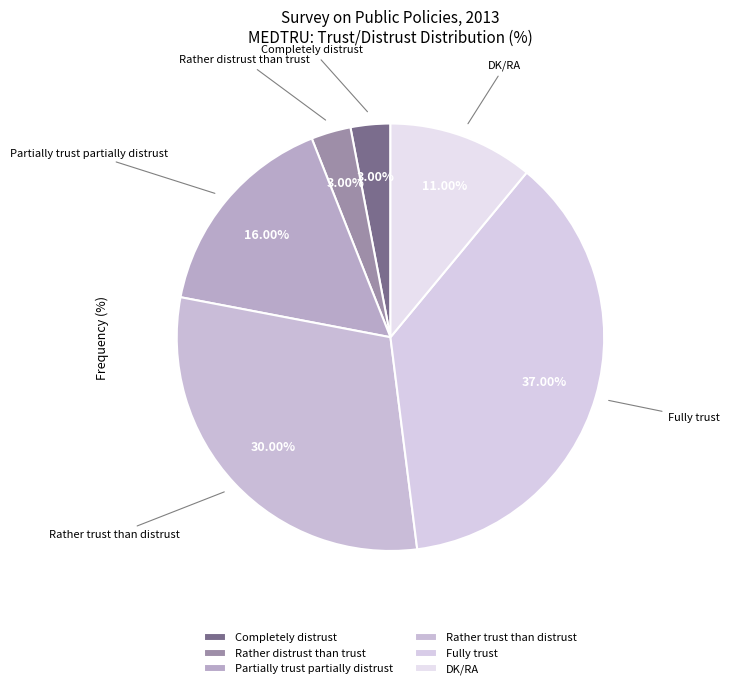

The Fully trust slice represents 37% of the pie. True or false?

True